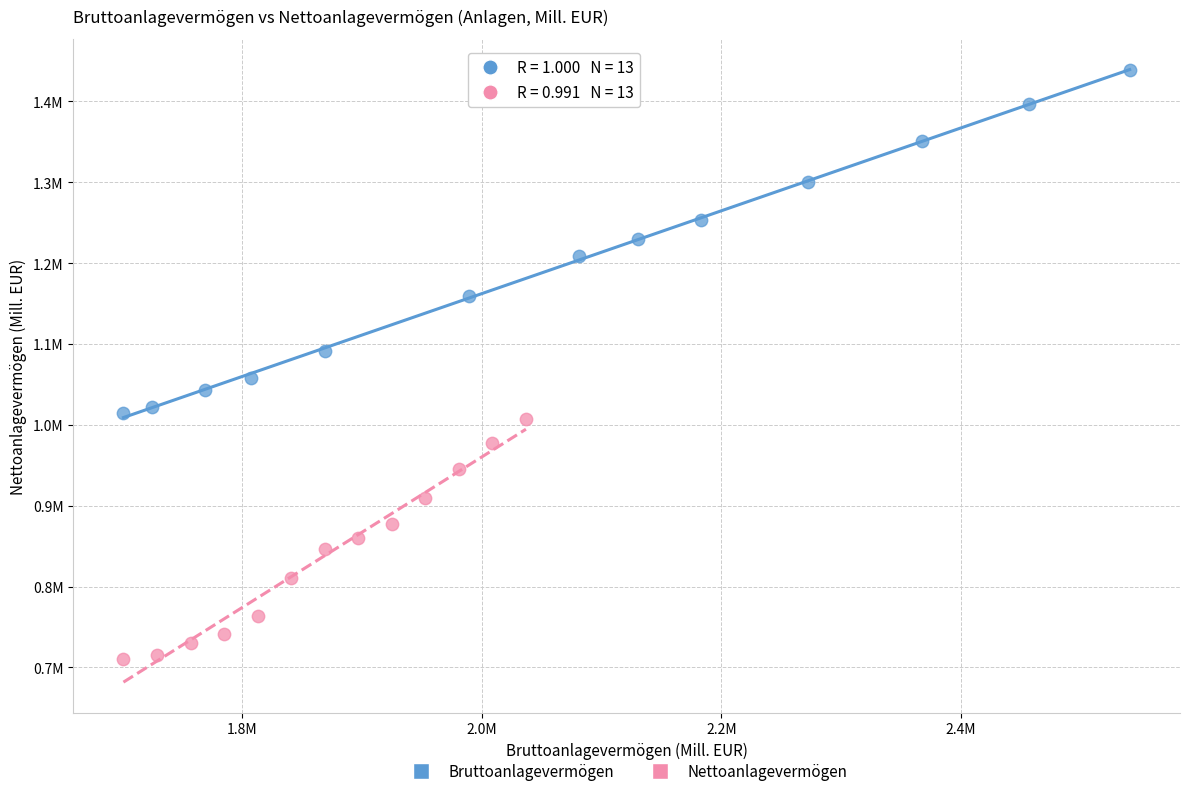

Which series contains the lowest Y value?

Nettoanlagevermögen